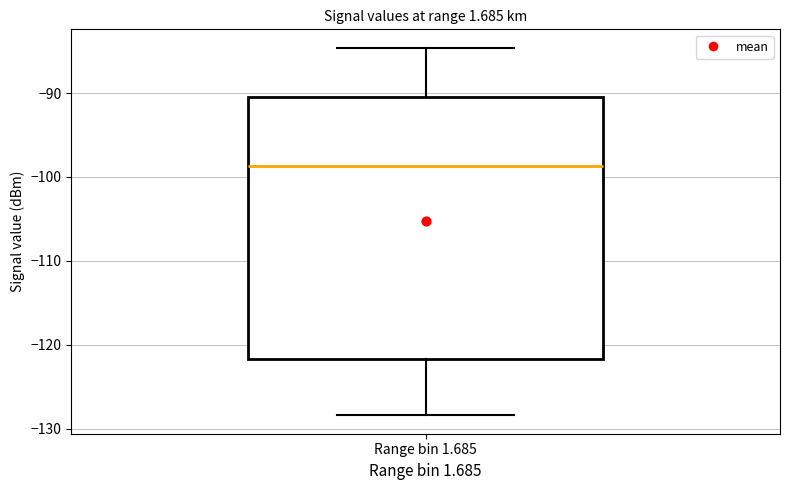

Read this box plot against the y-axis: the position of the median line, the range covered by the box, and the ends of both whiskers. The values are not printed on the chart, so give them approximately, as read against the axis.

median -99, box -122 to -90, whiskers -128 to -85